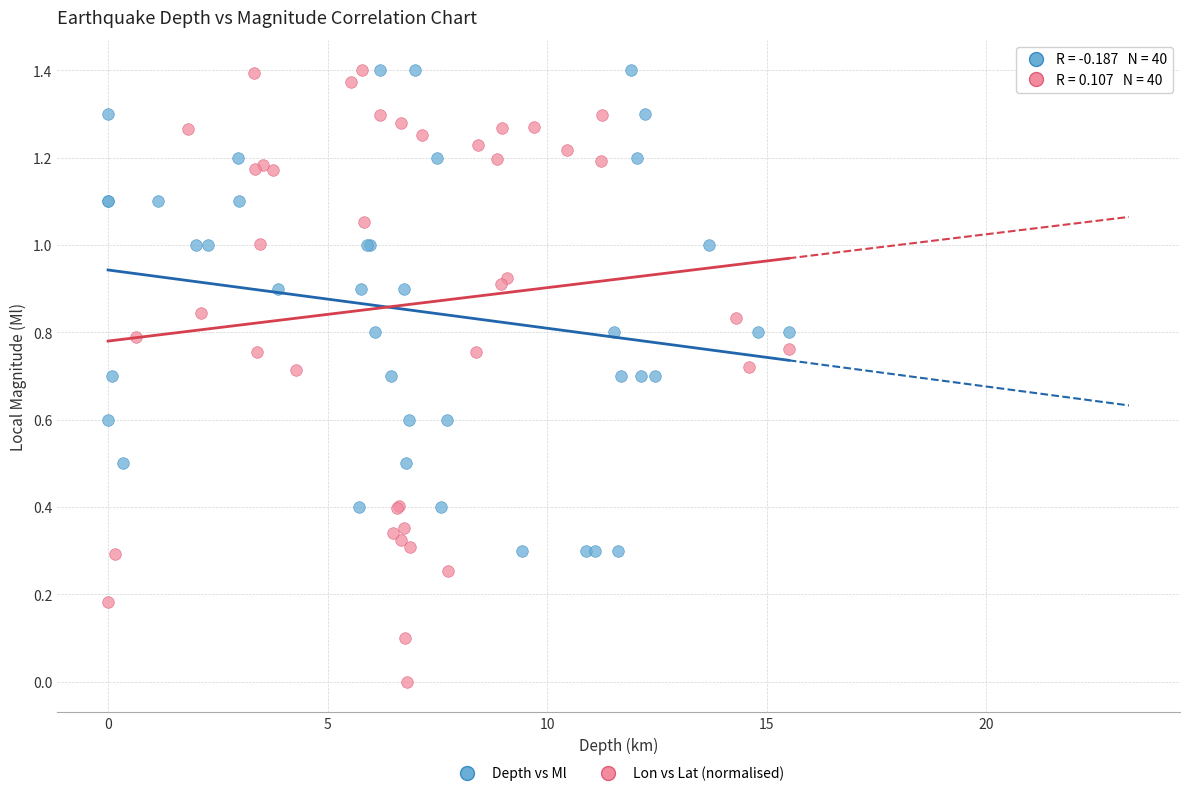

Which series reaches the minimum Y coordinate?

Lon vs Lat (normalised)